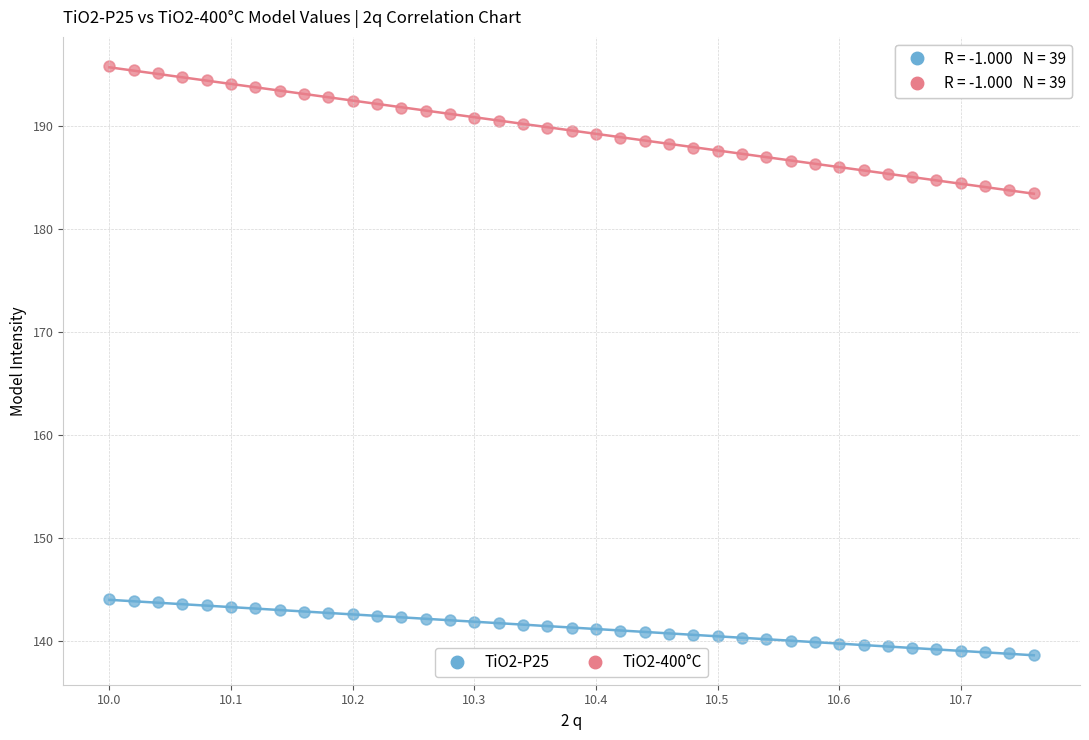

Which series contains the highest Y value?

TiO2-400°C